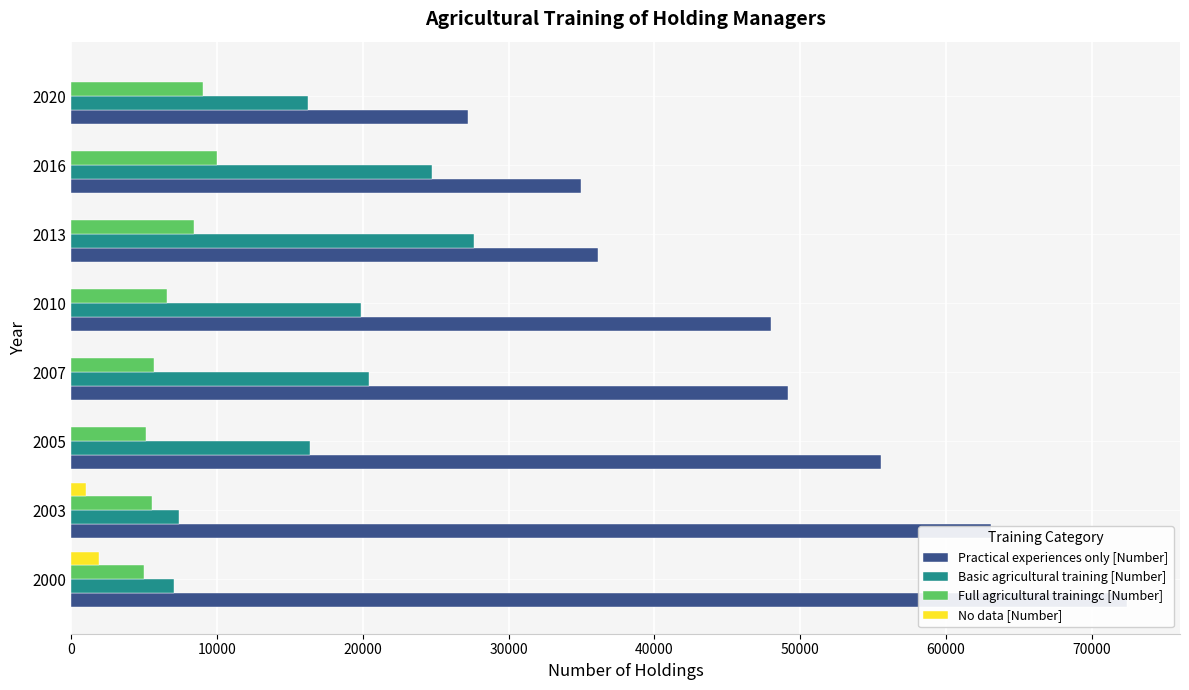

What is the average value of the Full agricultural trainingc [Number] series?

6911